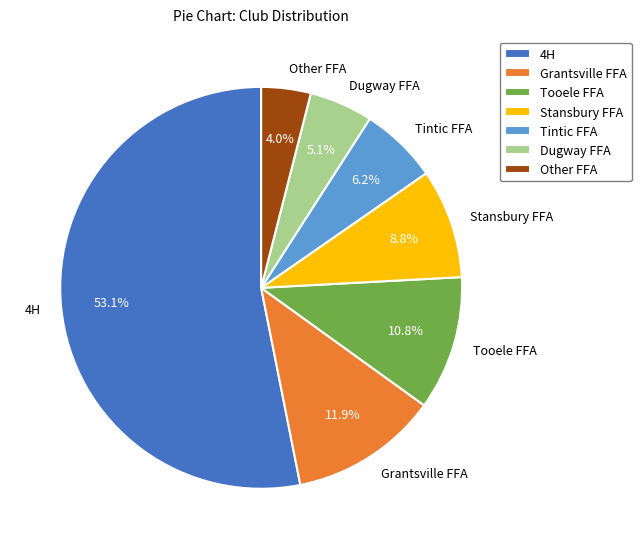

What percentage is the Tooele FFA slice, to the nearest percent?

11%